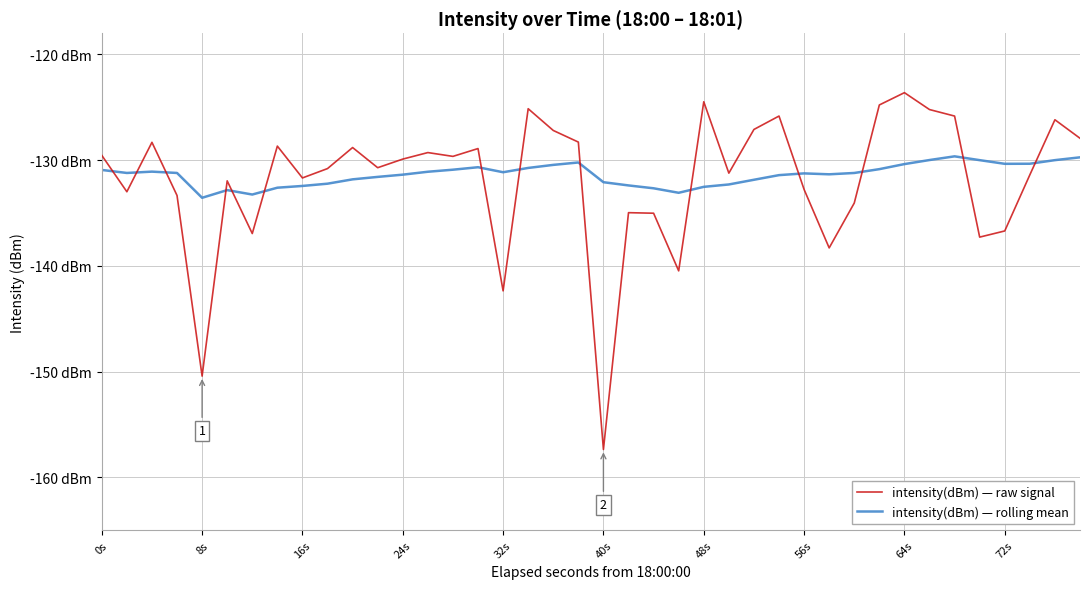

Where does the intensity(dBm) — rolling mean series first go above -131?

0s